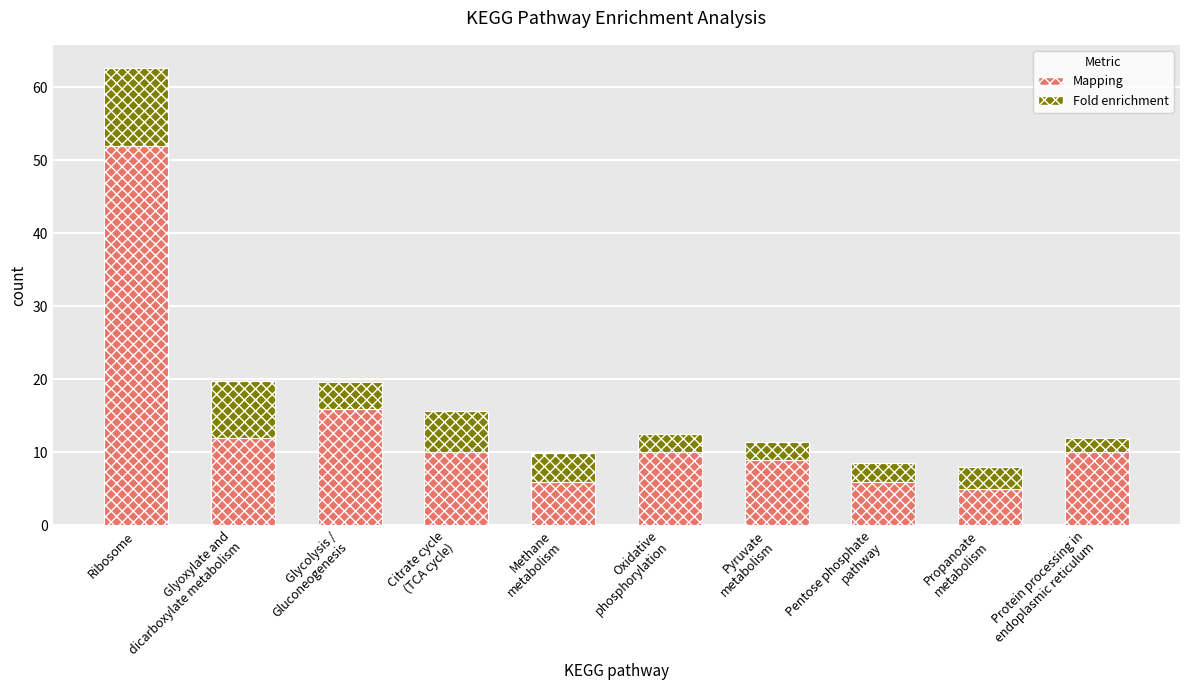

What is the lowest value of the Mapping series?

5.0